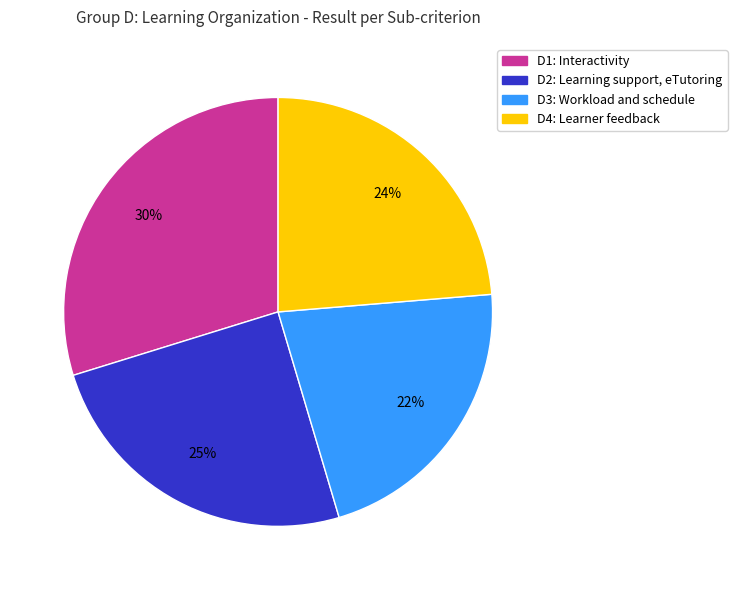

Count the number of slices in the pie.

4